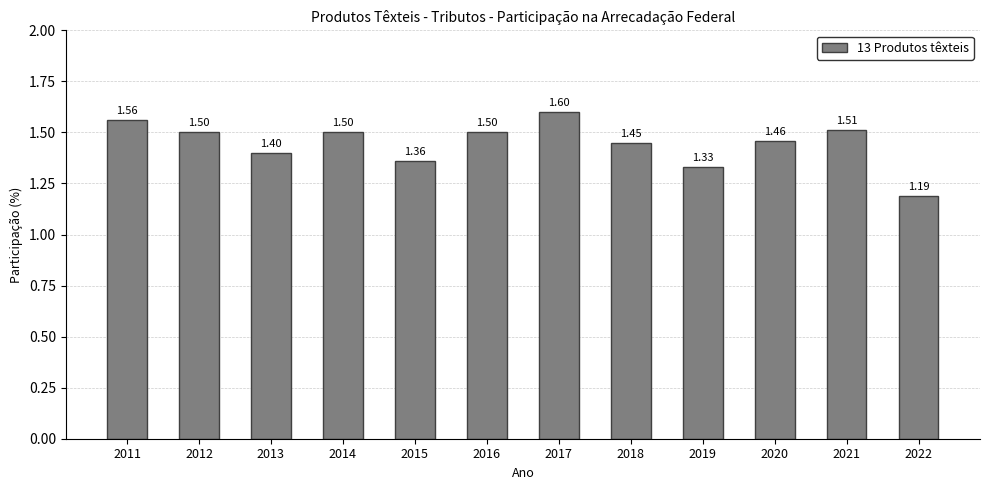

What is the sum of all values?

17.4